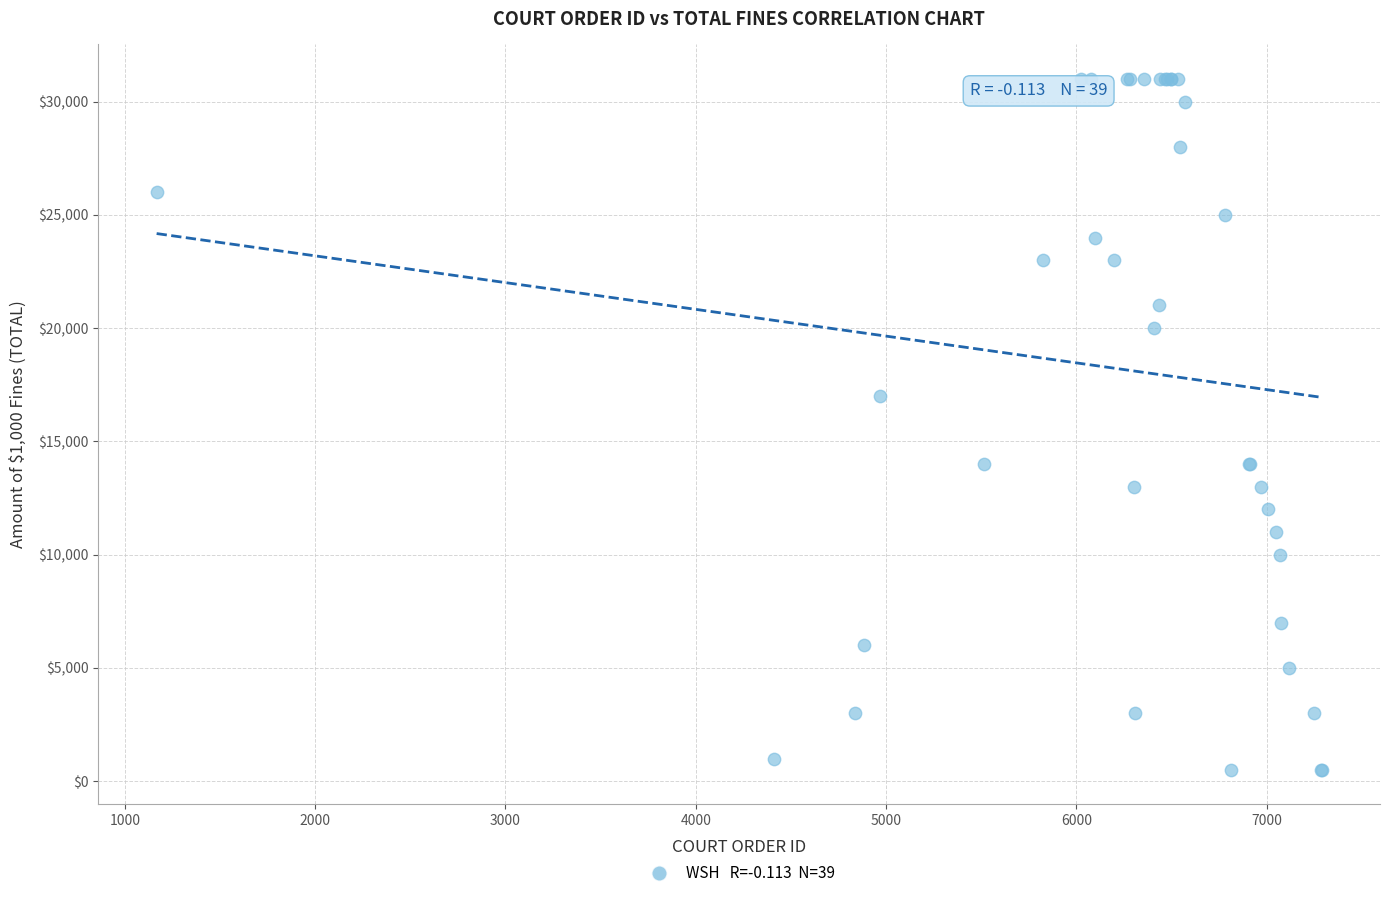

What Y value in the scatter plot is closest to 15750?

17000